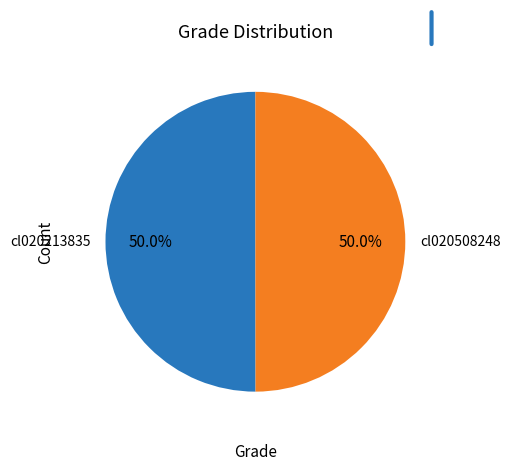

To the nearest percent, what portion does cl020213835 represent?

50%